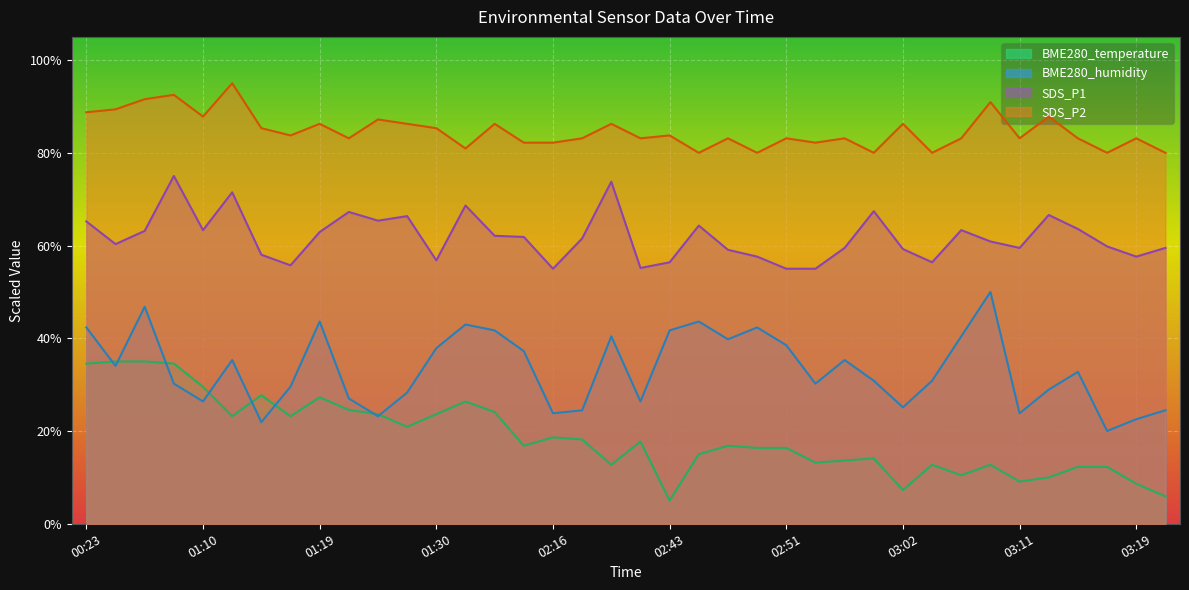

What is the maximum value shown in the chart?

95.0